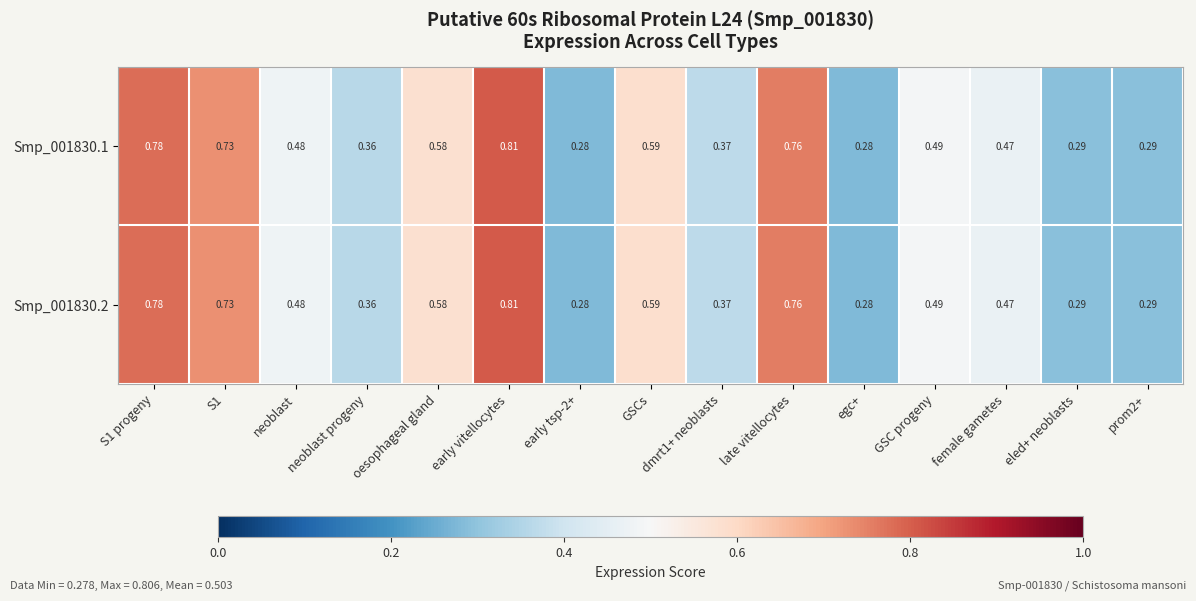

Is the value of Smp_001830.1 at egc+ greater than the value of Smp_001830.2 at eled+ neoblasts?

No